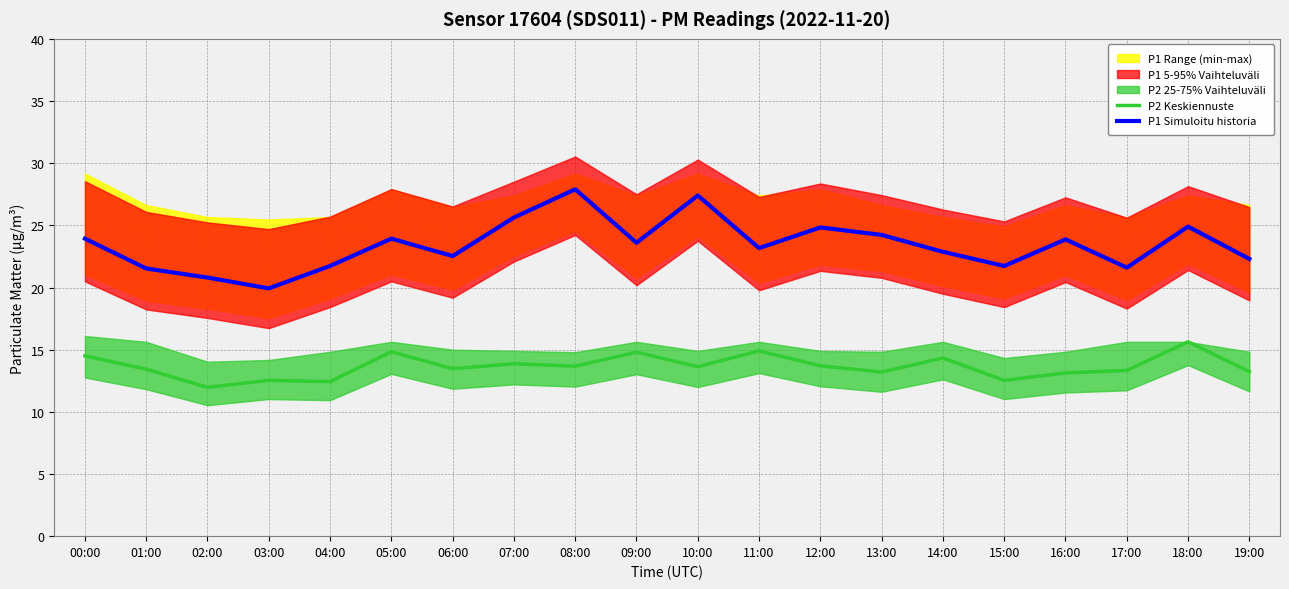

What is the maximum value shown in the chart?

27.9